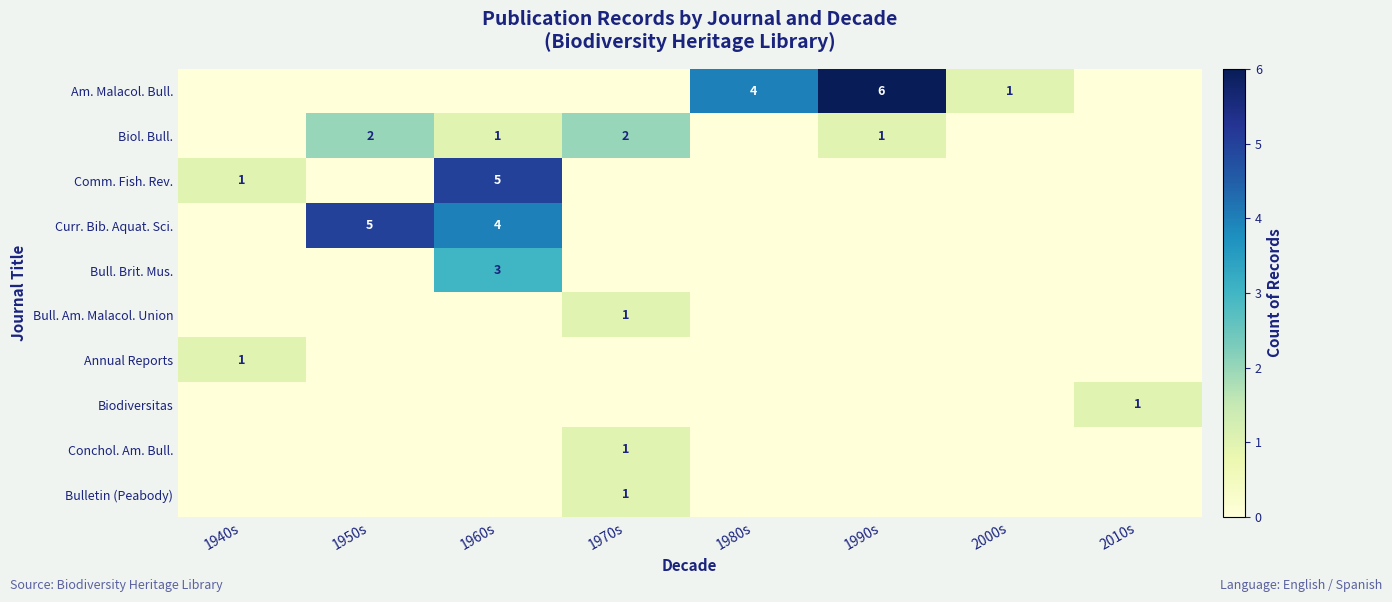

At how many categories does at least one series exceed 5?

1